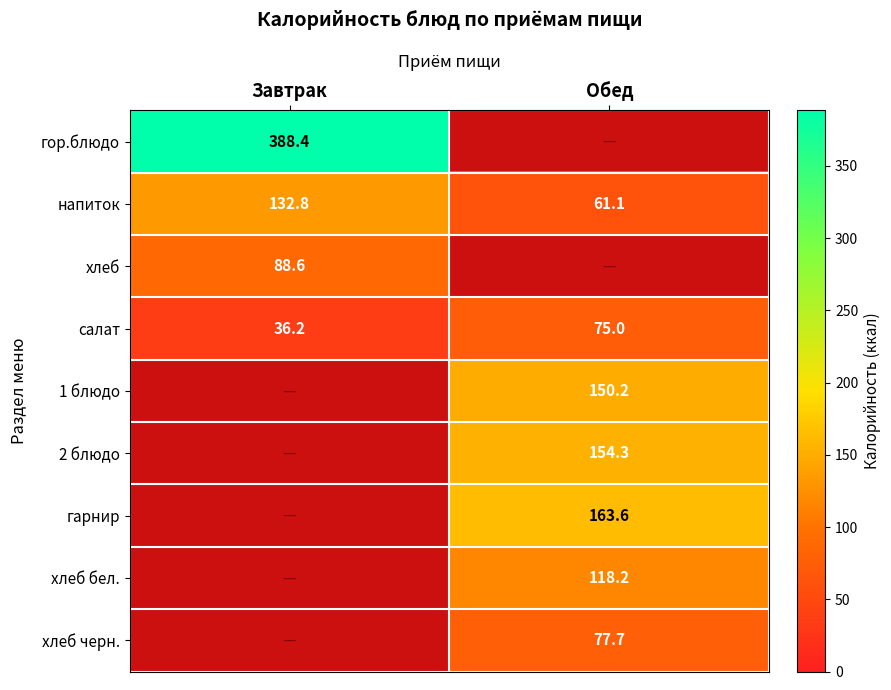

Is the value of хлеб бел. at Обед greater than the value of салат at Обед?

Yes